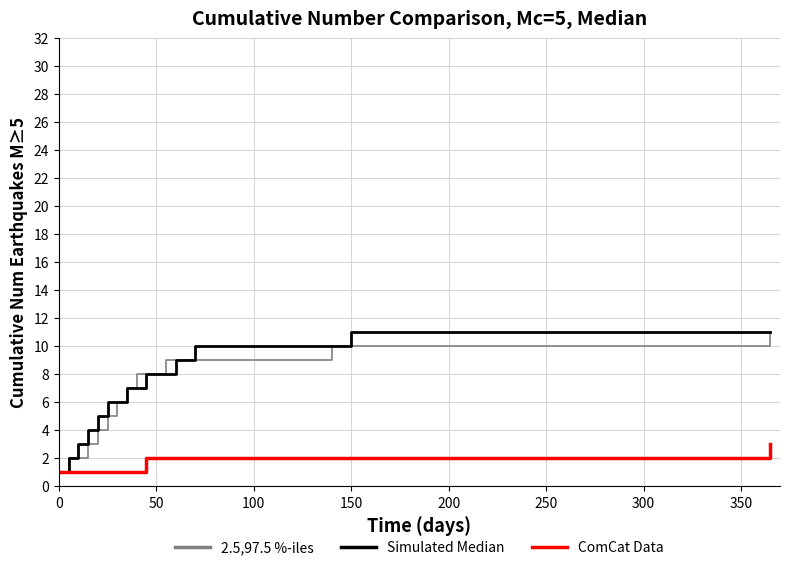

What is the maximum value for 2.5,97.5 %-iles?

11